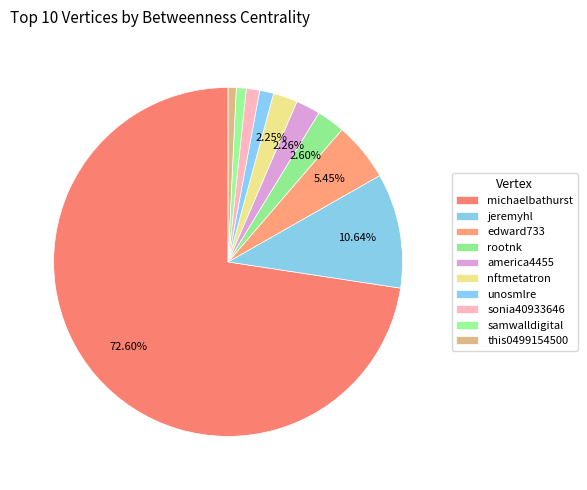

To the nearest percent, what percentage of the pie is nftmetatron?

2%